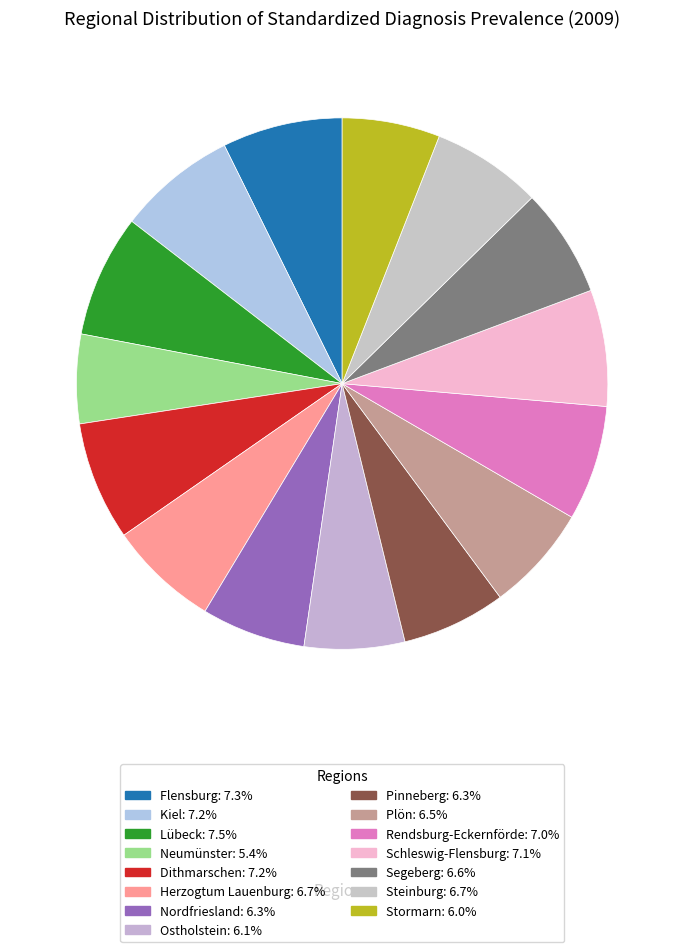

How many segments does this pie chart have?

15